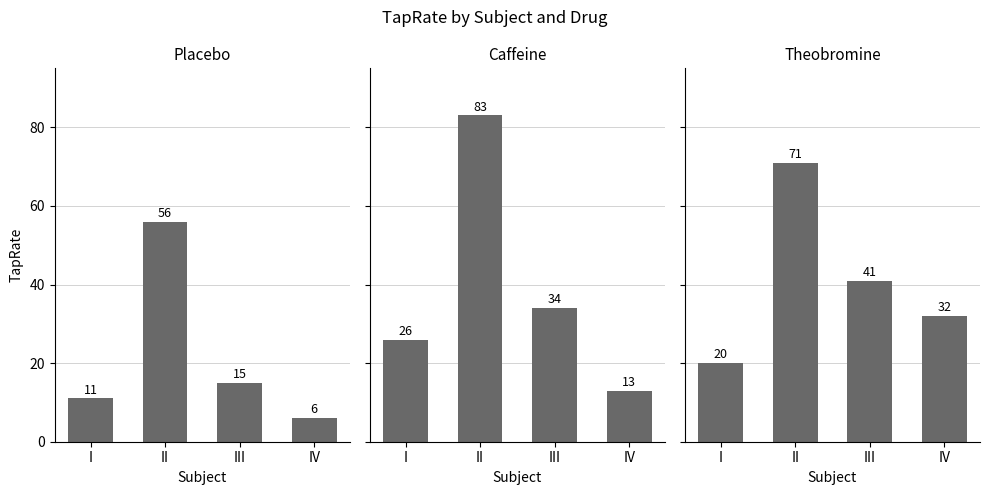

Is it true that Theobromine equals 41 at III?

True